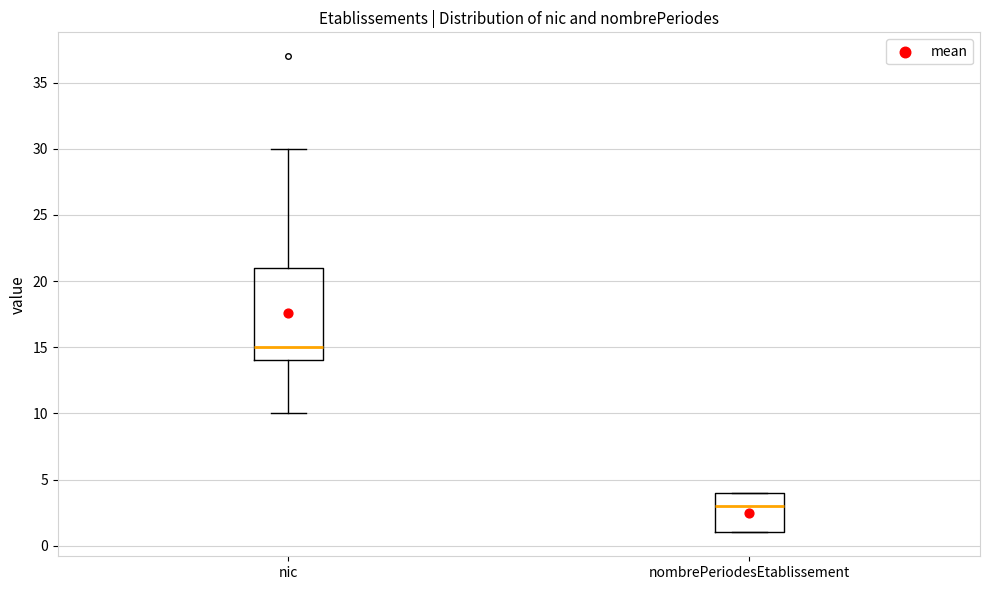

Reading left to right, read every box against the y-axis: the position of its median line, the range the box covers, and the ends of its whiskers. The values are not printed on the chart, so give them approximately, as read against the axis.

nic: median 15, box 14 to 21, whiskers 10 to 30
nombrePeriodesEtablissement: median 3, box 1 to 4, whiskers 1 to 4